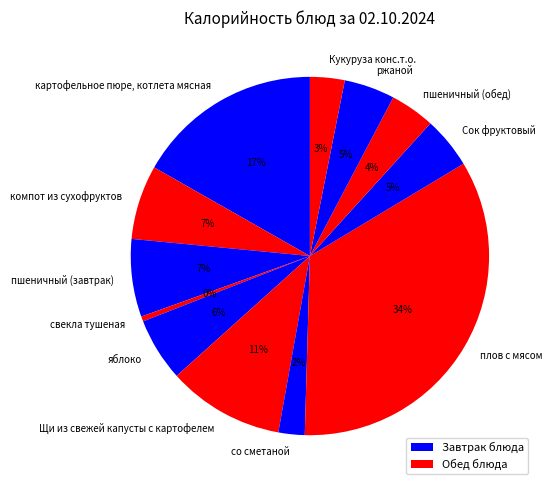

Is it true that пшеничный (обед) is 4% of the pie?

True